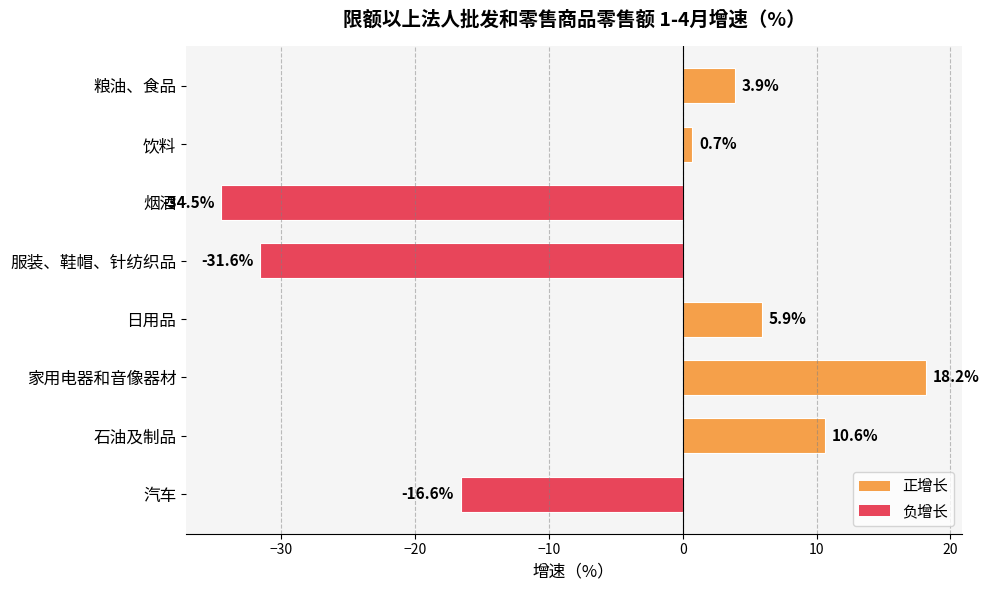

How many values are below zero?

3